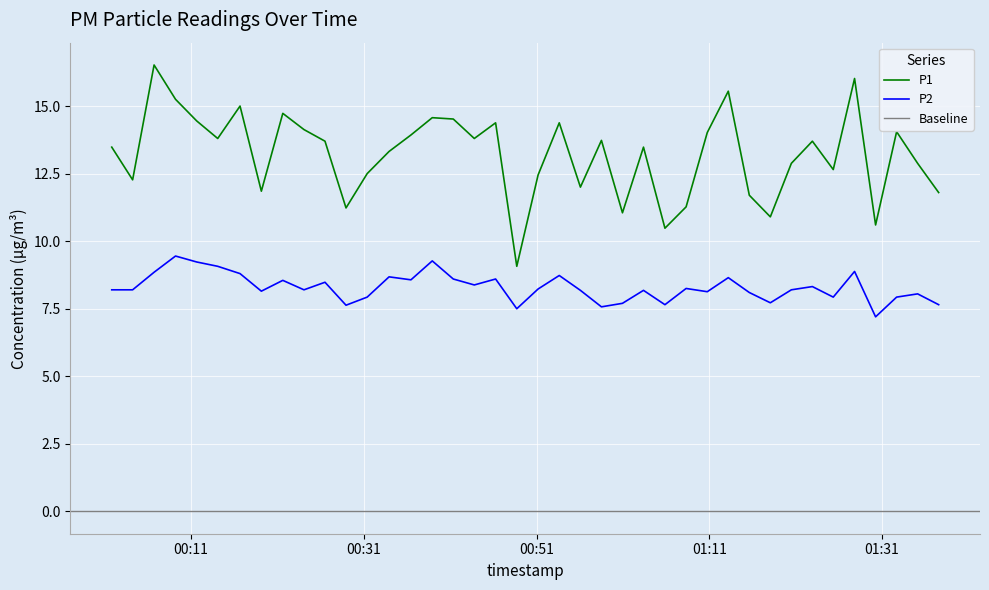

True or false: P2 and P1 intersect in this chart.

False